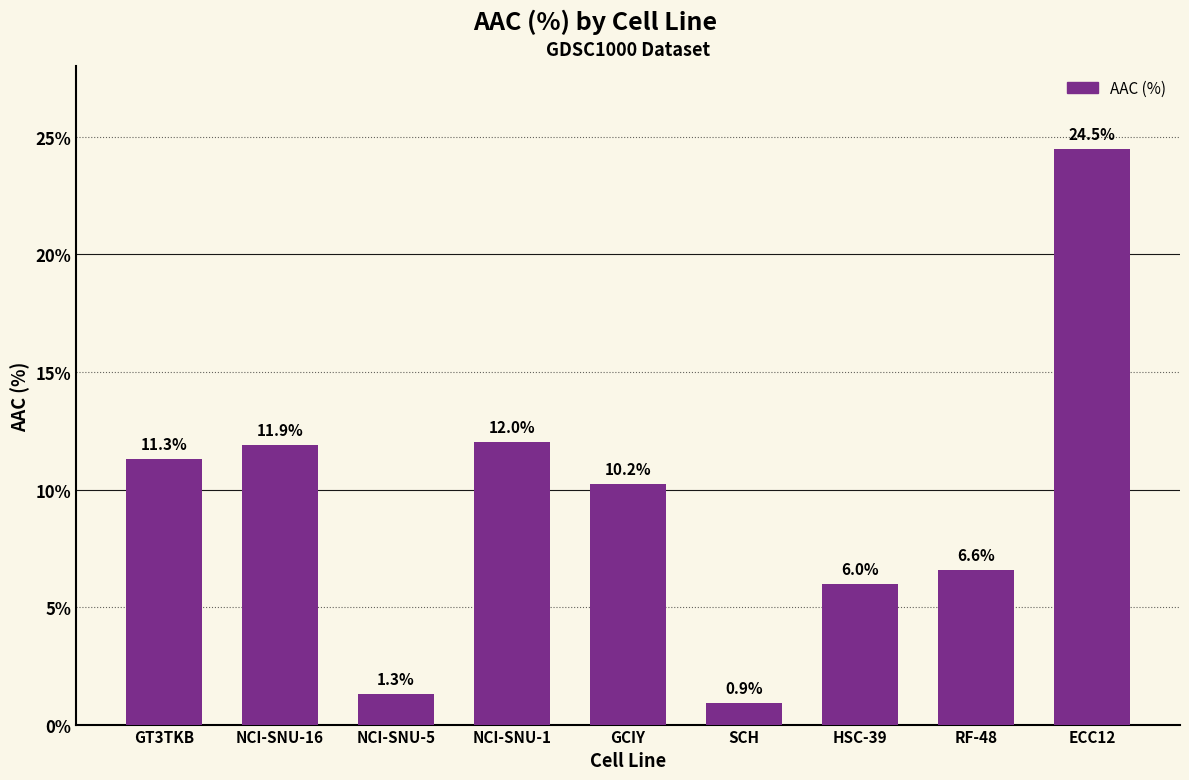

Read the value at NCI-SNU-5.

1.3